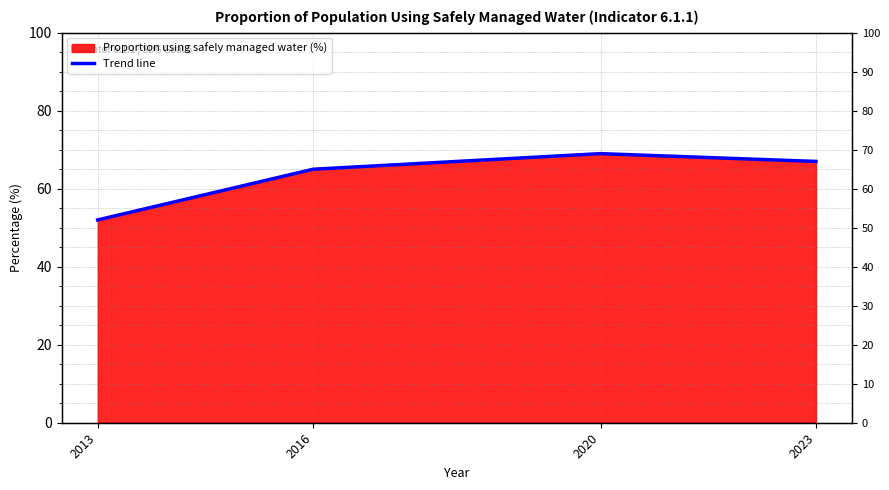

At which category does the data reach its first local peak?

2020